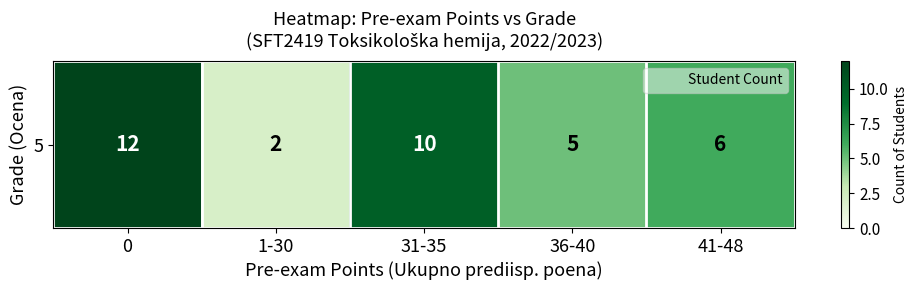

What is the greatest value displayed?

12